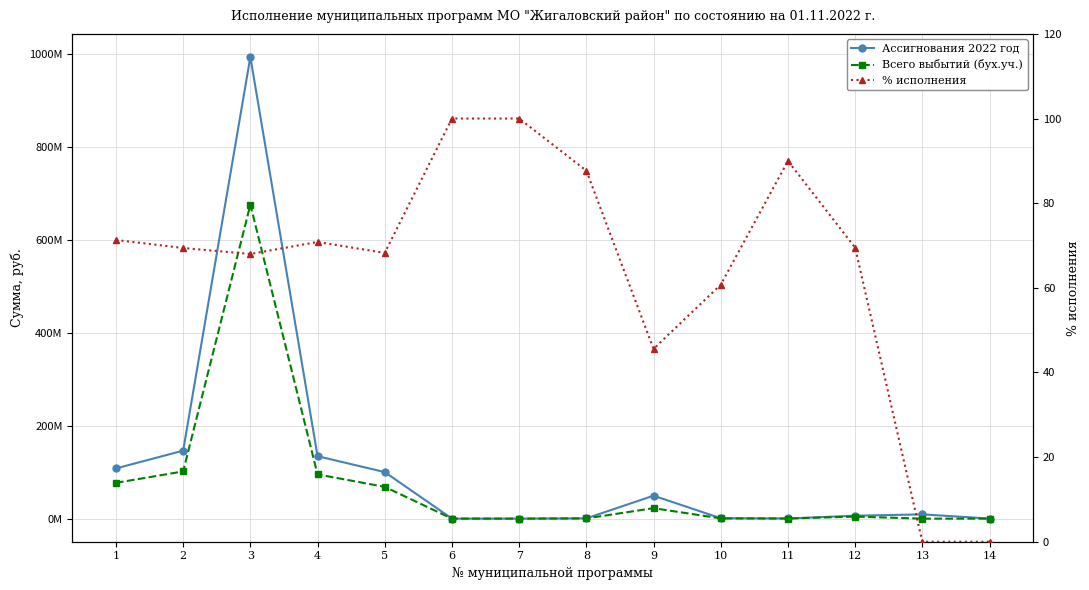

What is the sum of the Ассигнования 2022 год values at 8 and 6?

626016.6